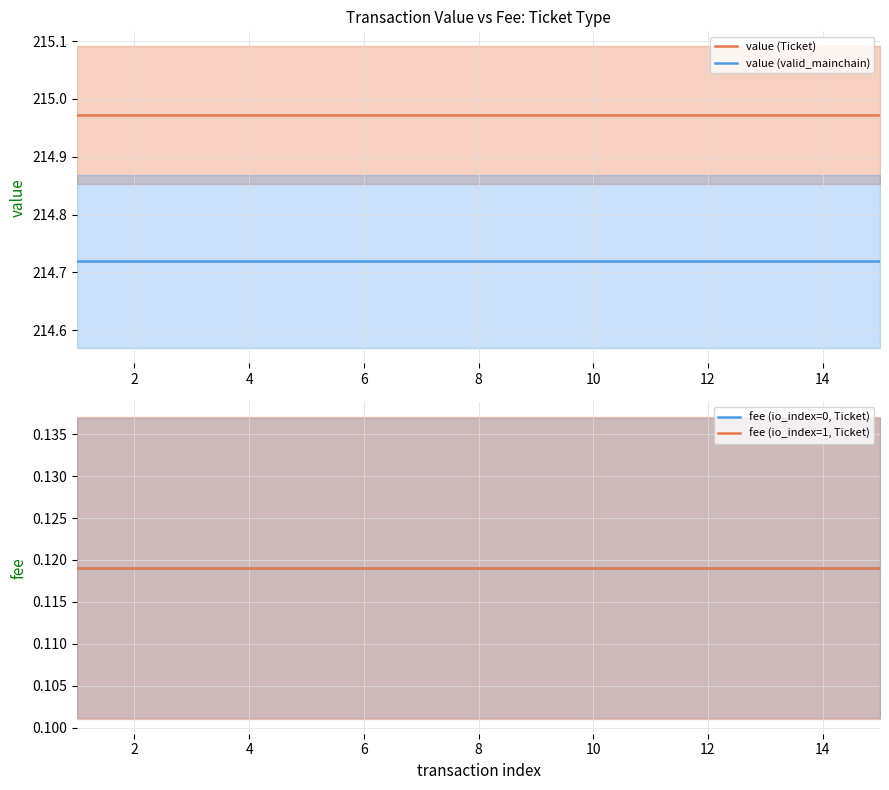

True or false: value (valid_mainchain) and value (Ticket) cross at least once.

False